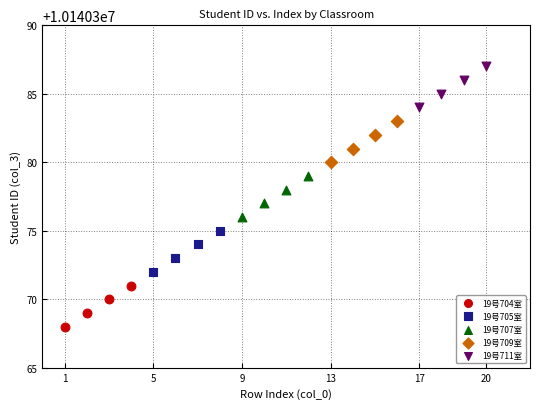

Which series contains the highest Y value?

19号711室